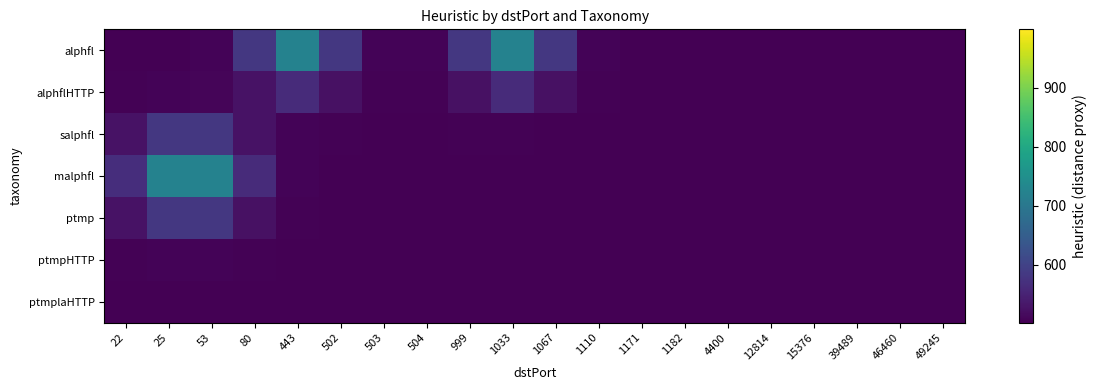

Rank the series by their maximum value, from highest to lowest.

alphfl, malphfl, salphfl, ptmp, alphflHTTP, ptmpHTTP, ptmplaHTTP